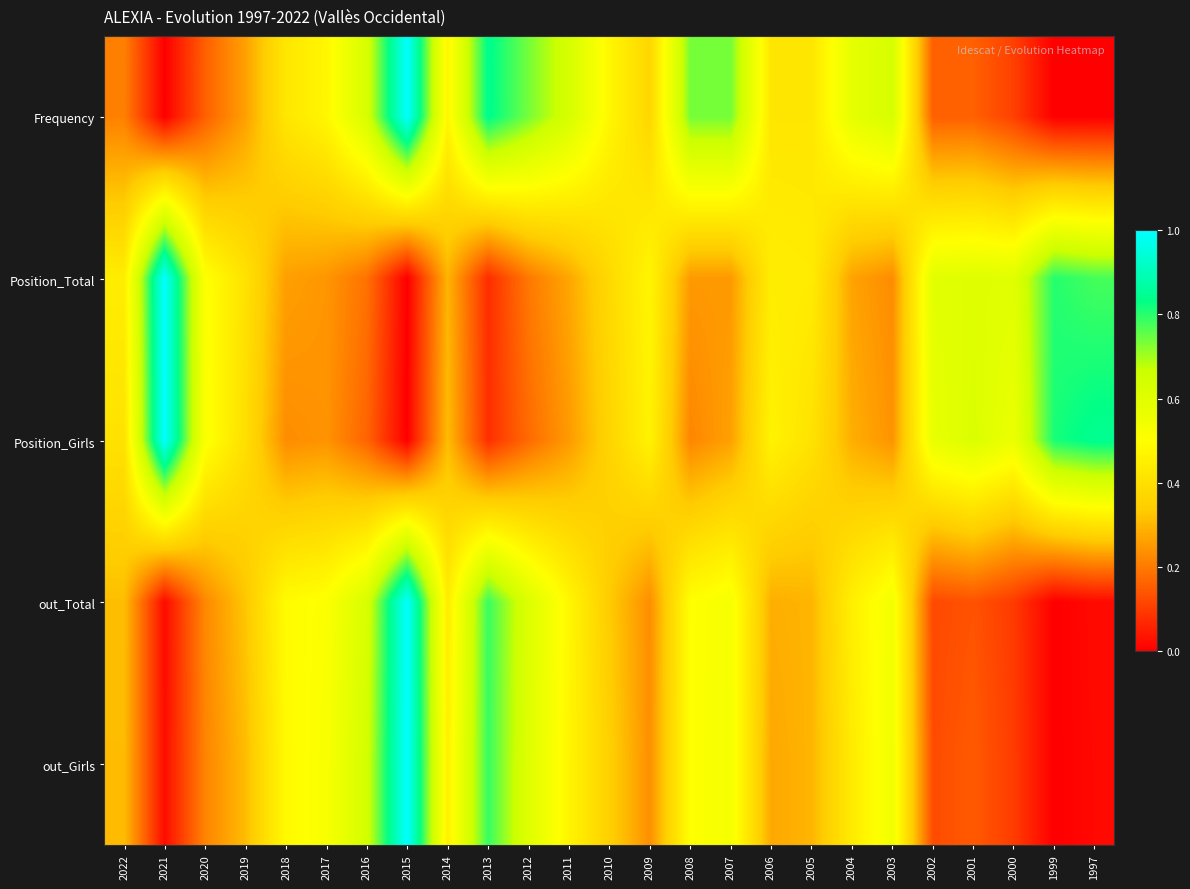

Count the number of categories in the chart.

25